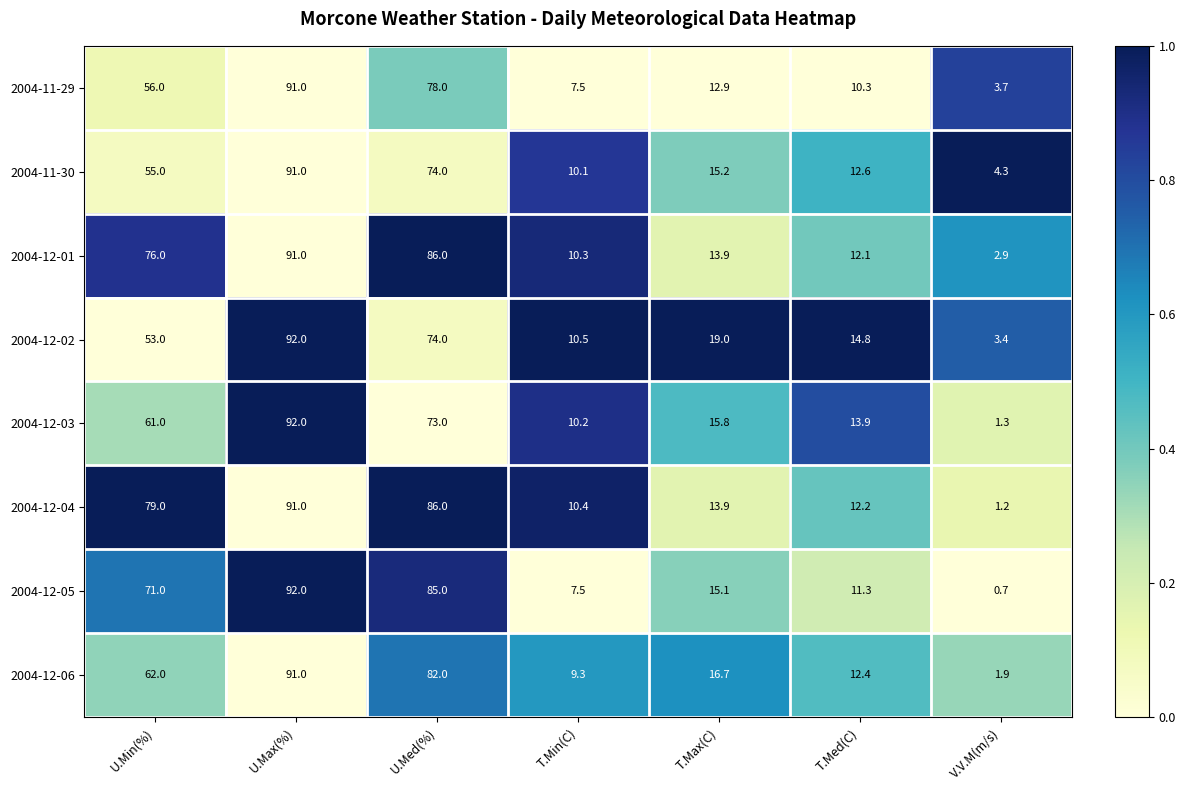

What is the maximum value shown in the chart?

92.0